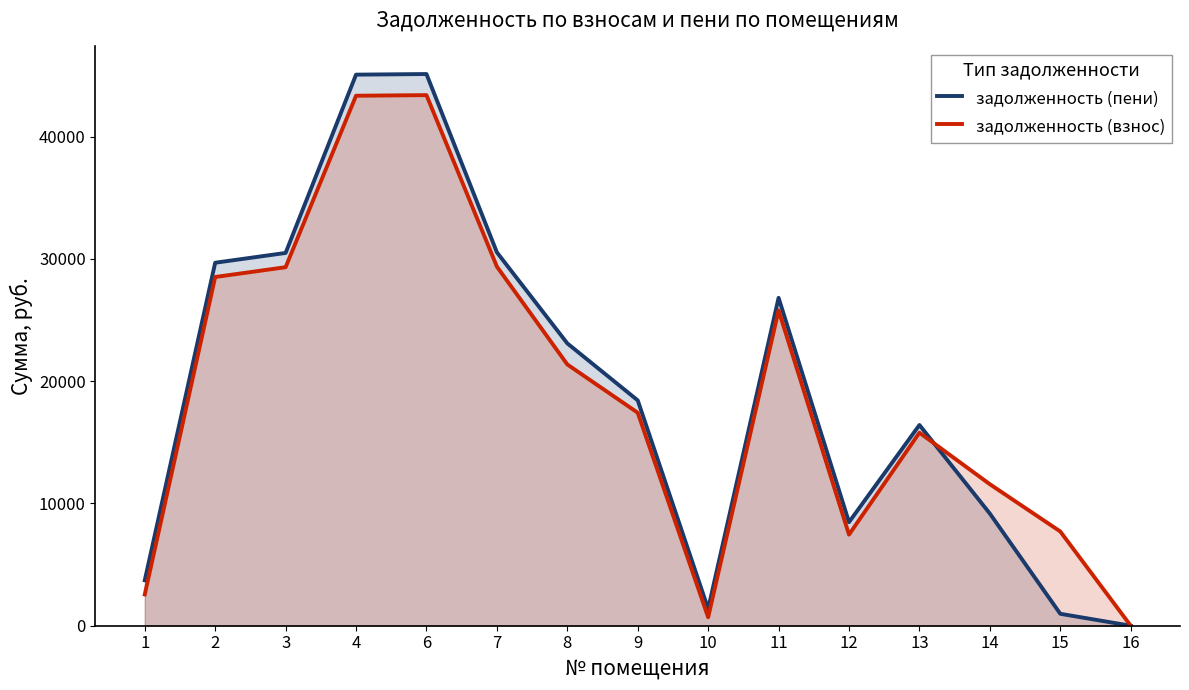

How many values in the задолженность (пени) series are below 18433?

7